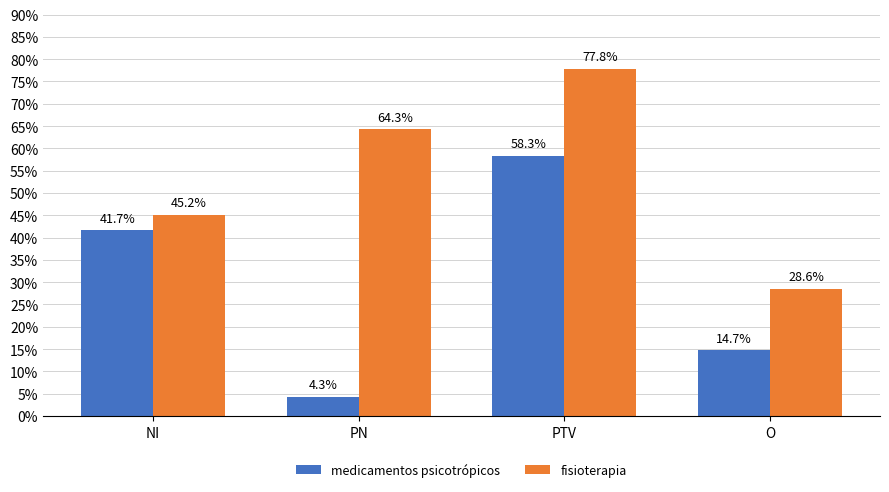

Does the chart contain stacked bars?

No